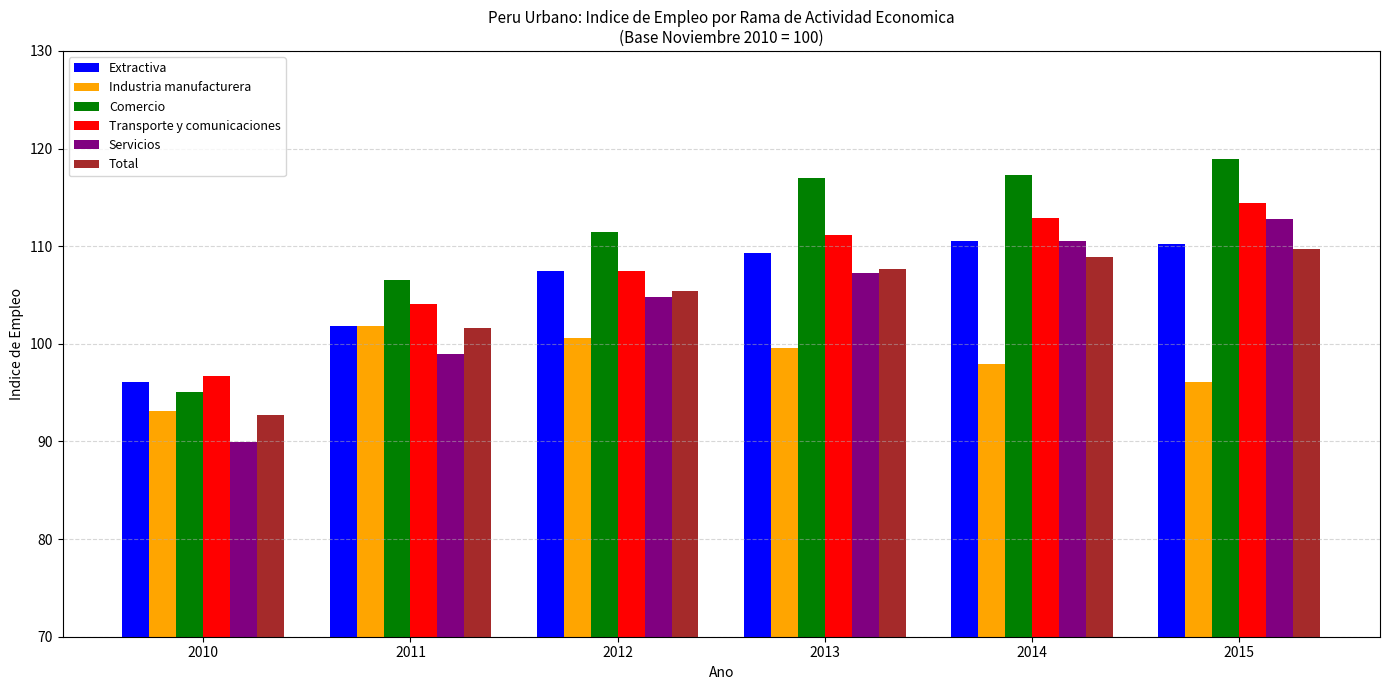

What is the minimum value for Industria manufacturera?

93.1